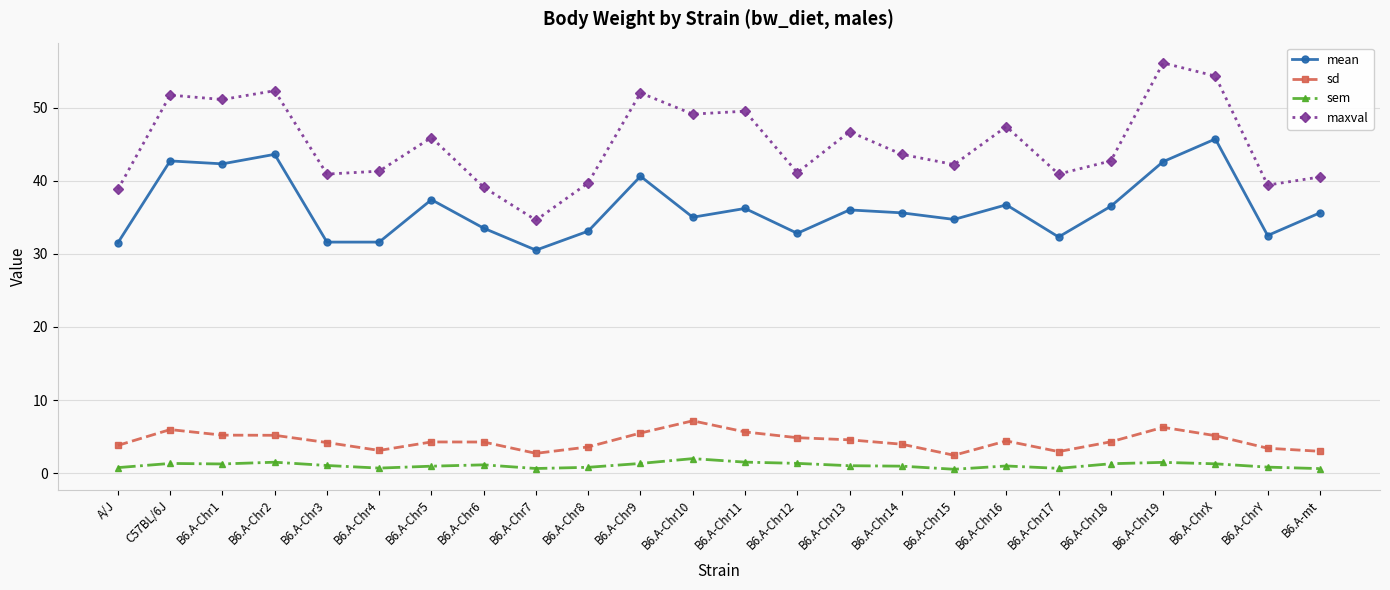

What is the label of the 16th point from the right?

B6.A-Chr7